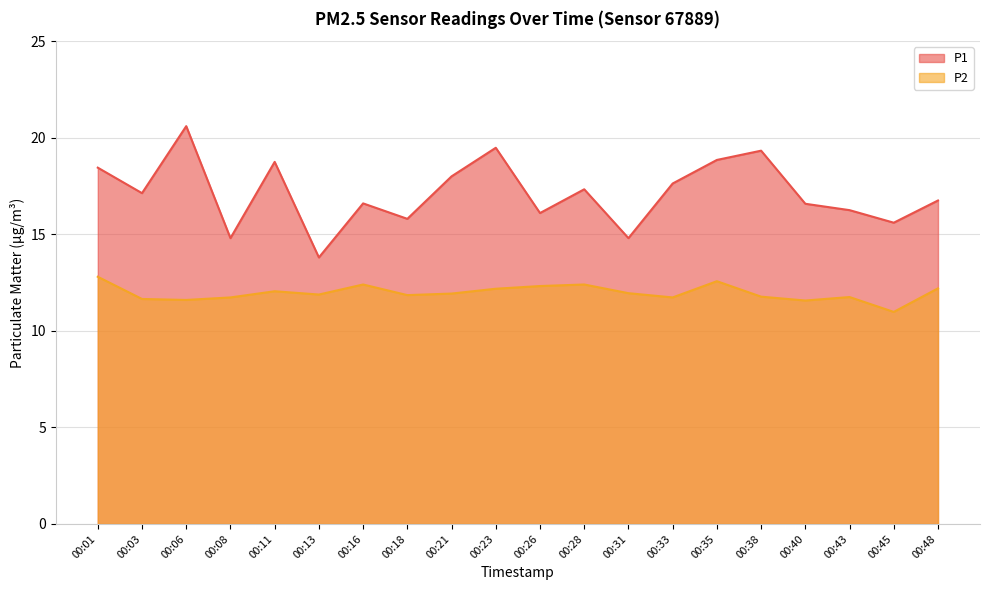

Which series has the largest total across all categories?

P1